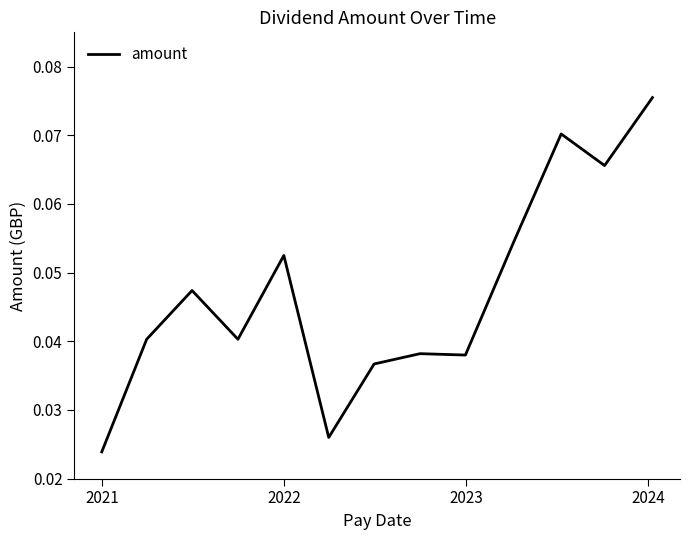

Reading right to left, what are all the values shown in this chart?

0.1	0.1	0.1	0.1	0.0	0.0	0.0	0.0	0.1	0.0	0.0	0.0	0.0